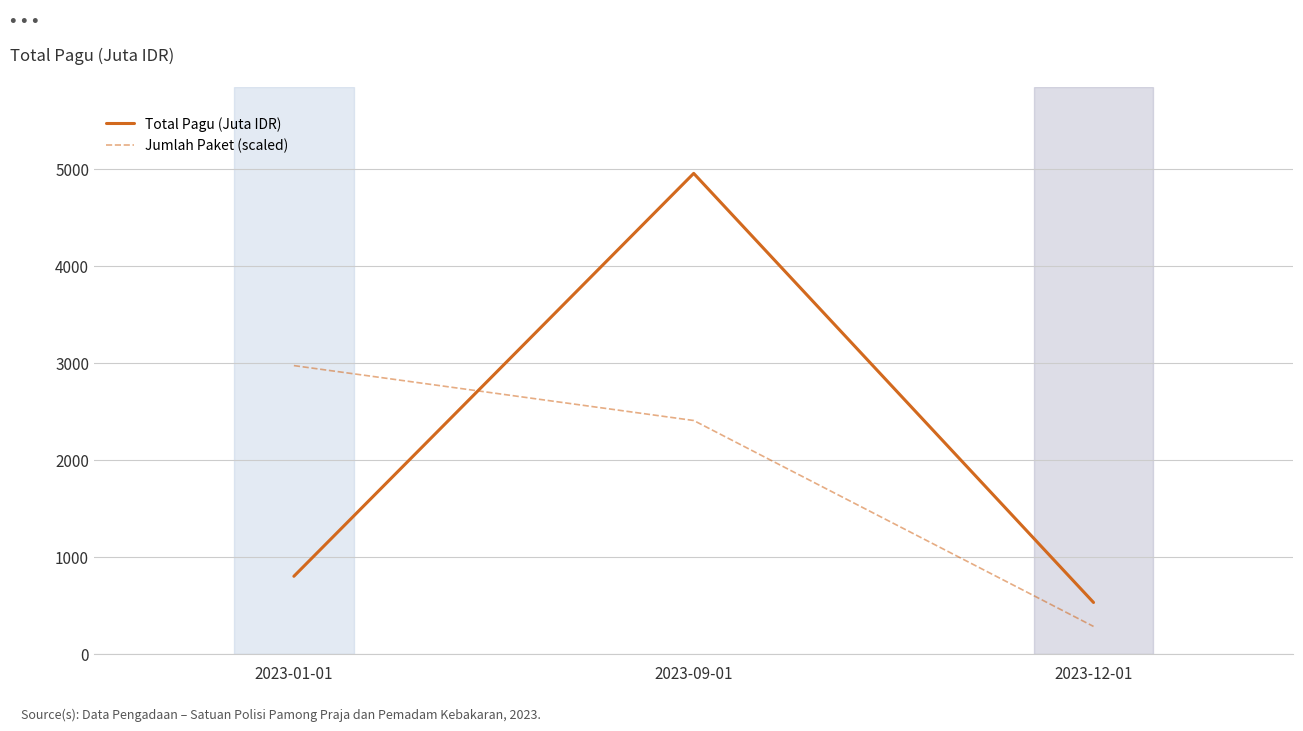

Which category has the lowest value in the Total Pagu (Juta IDR) series?

2023-12-01